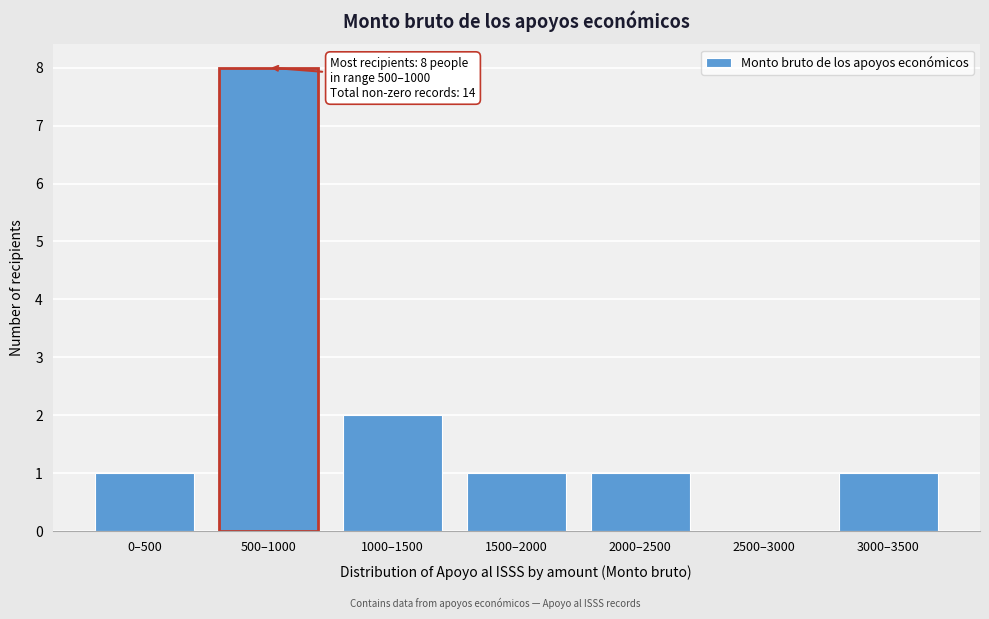

Reading left to right, list all the values displayed in this chart.

0–500=1	500–1000=8	1000–1500=2	1500–2000=1	2000–2500=1	2500–3000=0	3000–3500=1